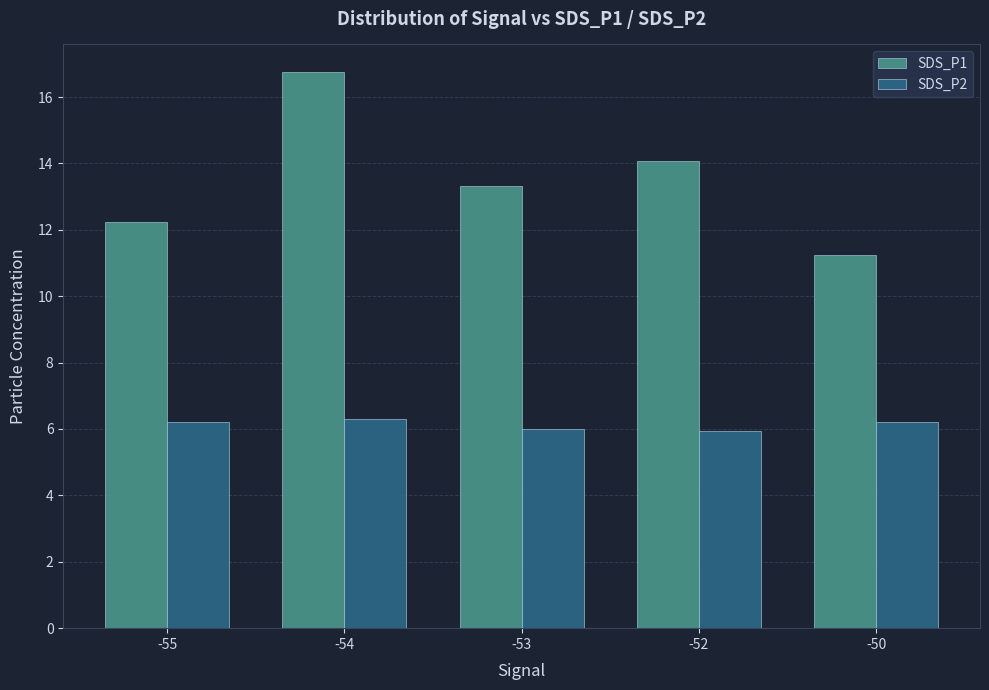

What is the difference between the second highest and second lowest values in the SDS_P1 series?

1.8